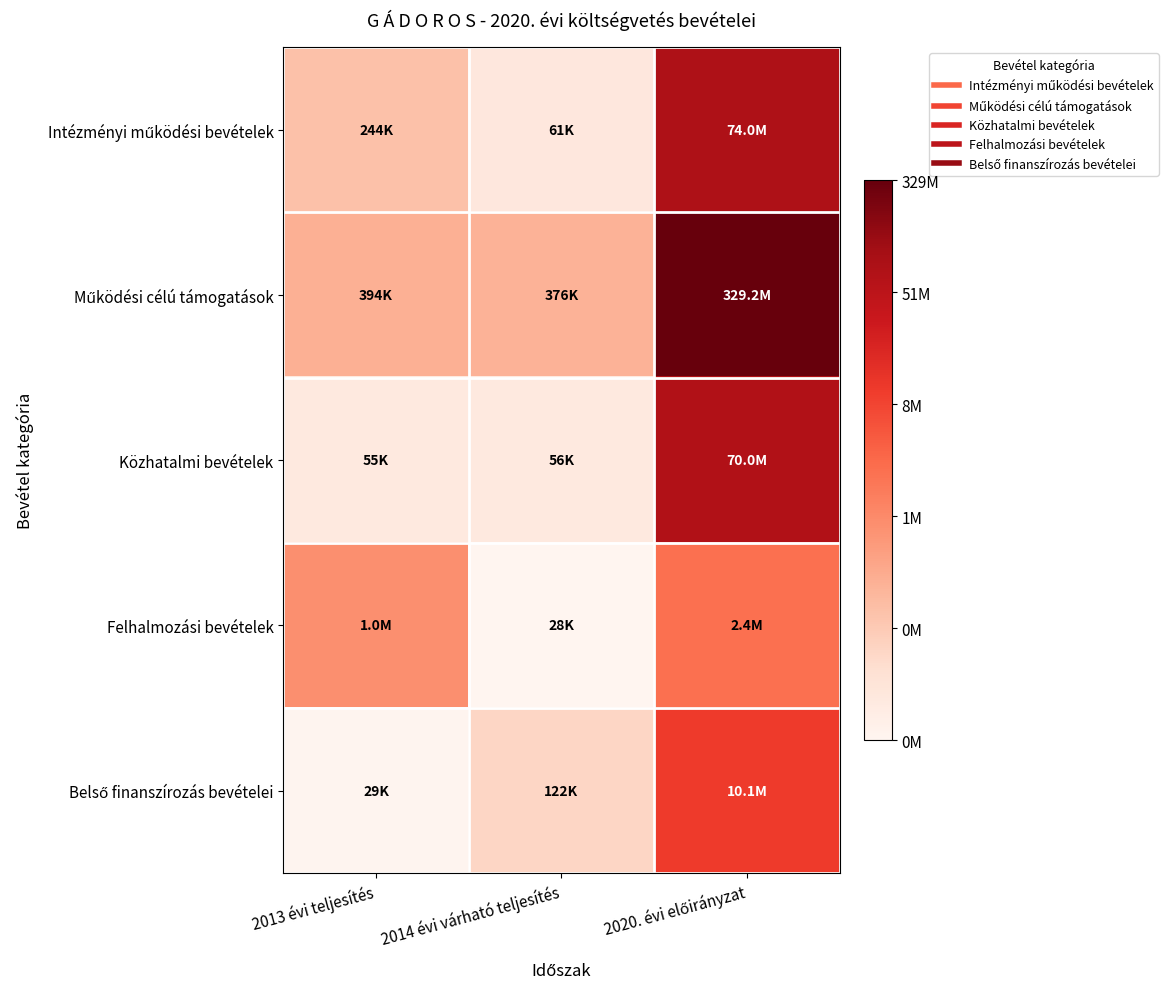

What is the greatest value displayed?

19.6